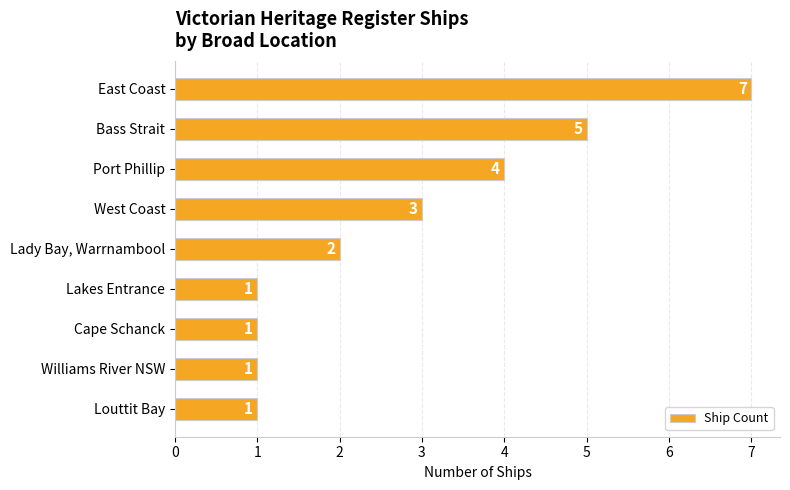

How many values are between 1 and 4?

7